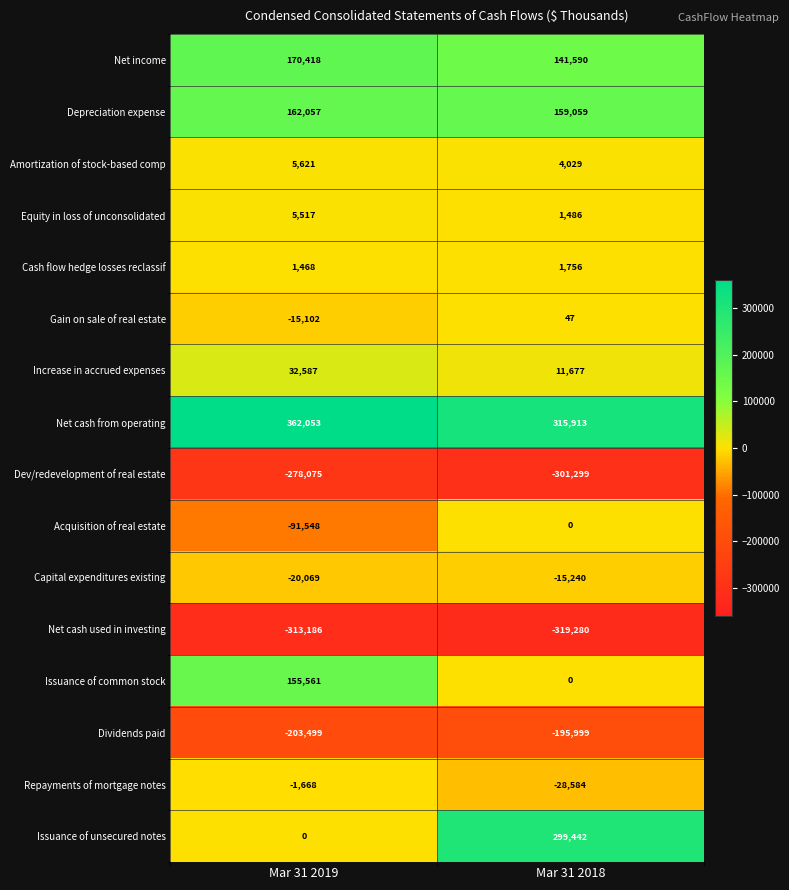

What is the total value across all series at Mar 31 2018?

74597